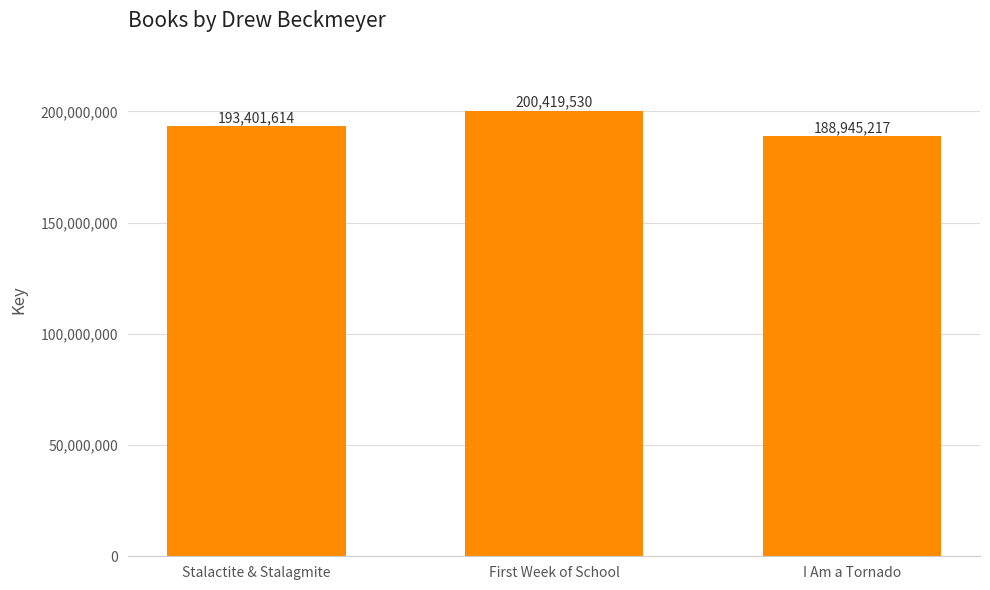

Rank the categories by value from highest to lowest.

First Week of School, Stalactite & Stalagmite, I Am a Tornado